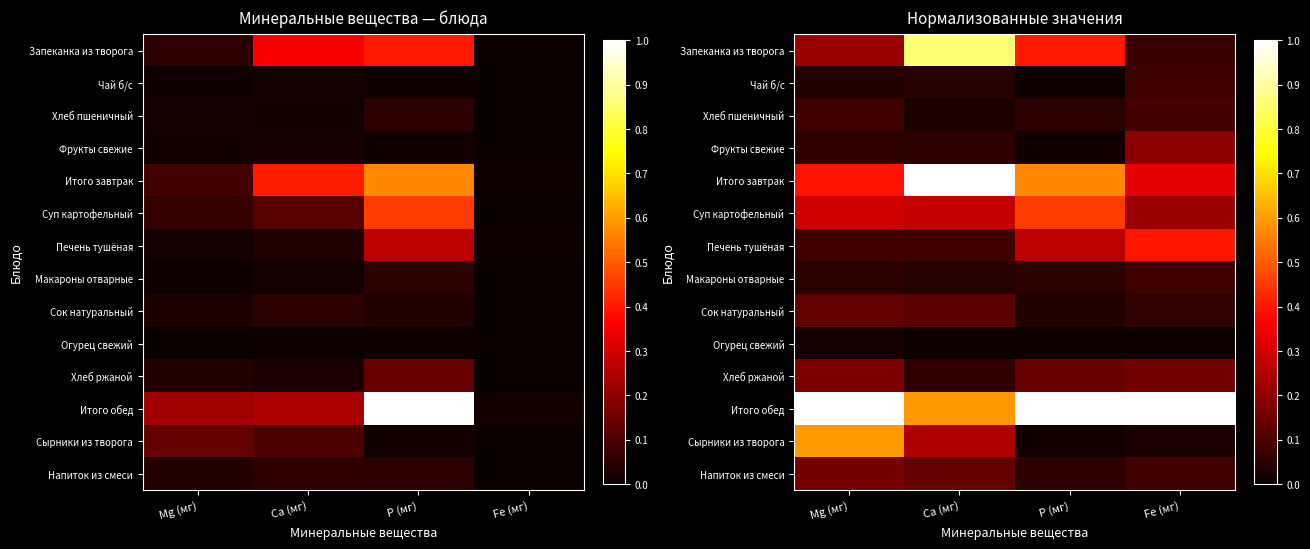

Is the value of Печень тушёная at P (мг) greater than the value of Макароны отварные at Ca (мг)?

Yes